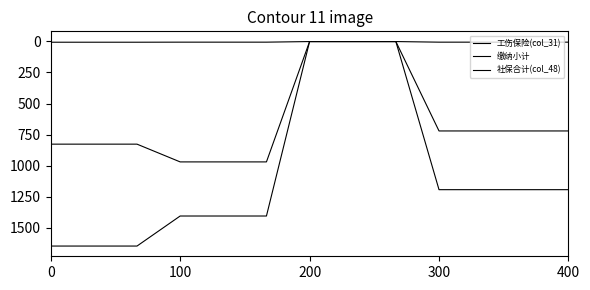

Does the chart display data point markers on the line(s)?

No